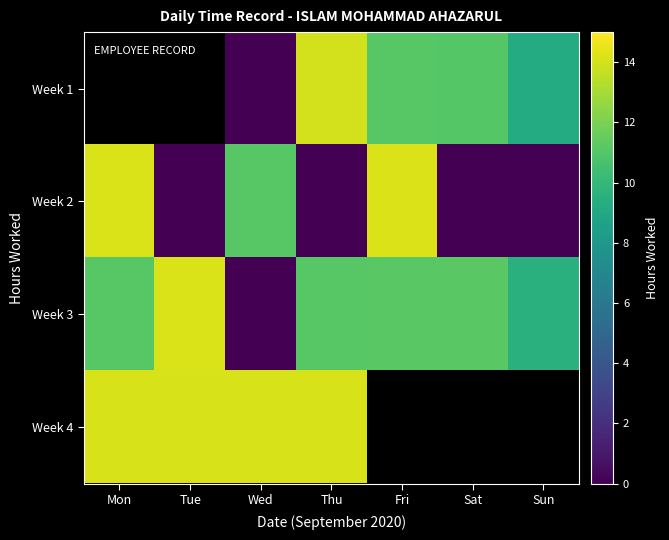

Which series has the largest range (max minus min)?

Week 2